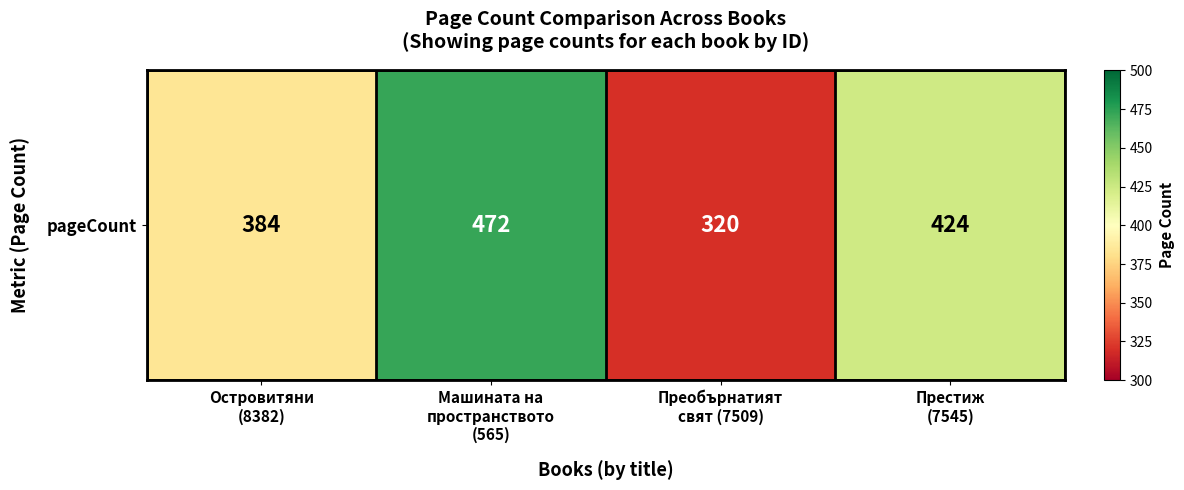

How many series are shown in this chart?

1